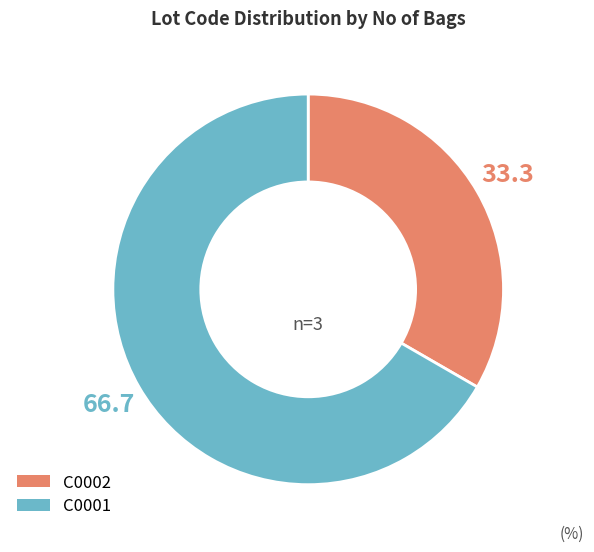

Which has a higher value, C0002 or C0001?

C0001